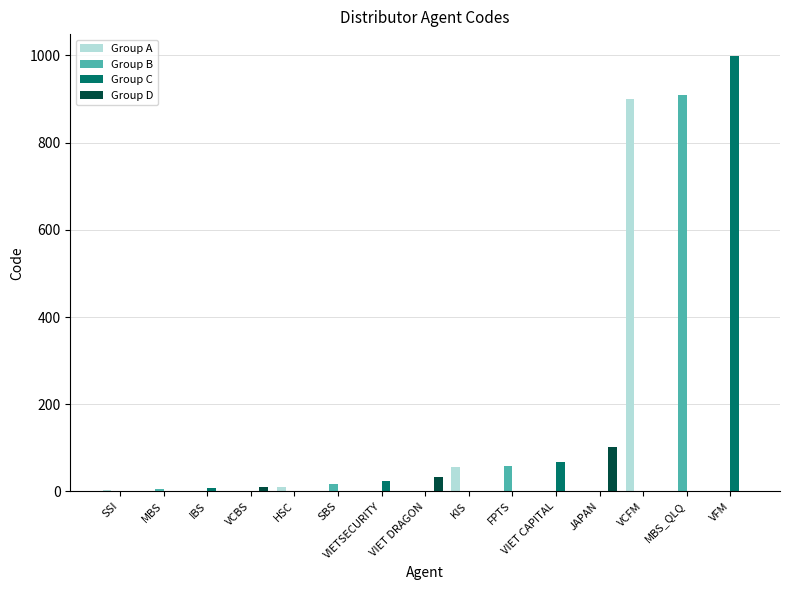

What is the total value across all series at KIS?

57